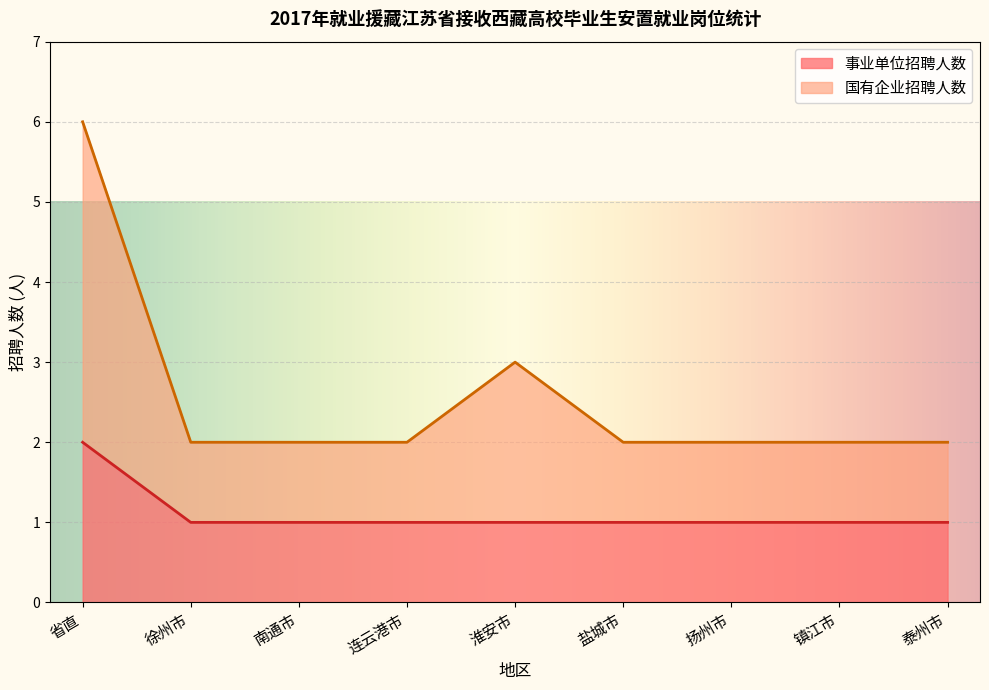

Count the number of values greater than 1.

1